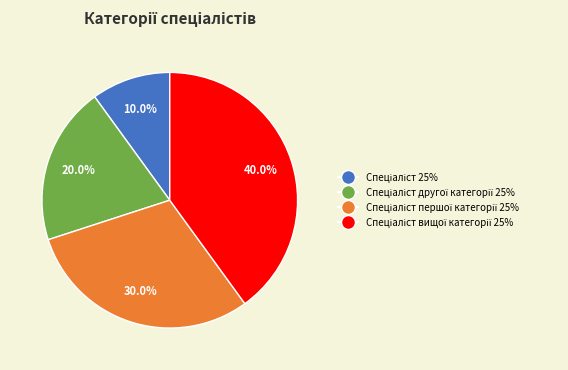

Is there any slice that represents more than half of the pie?

No